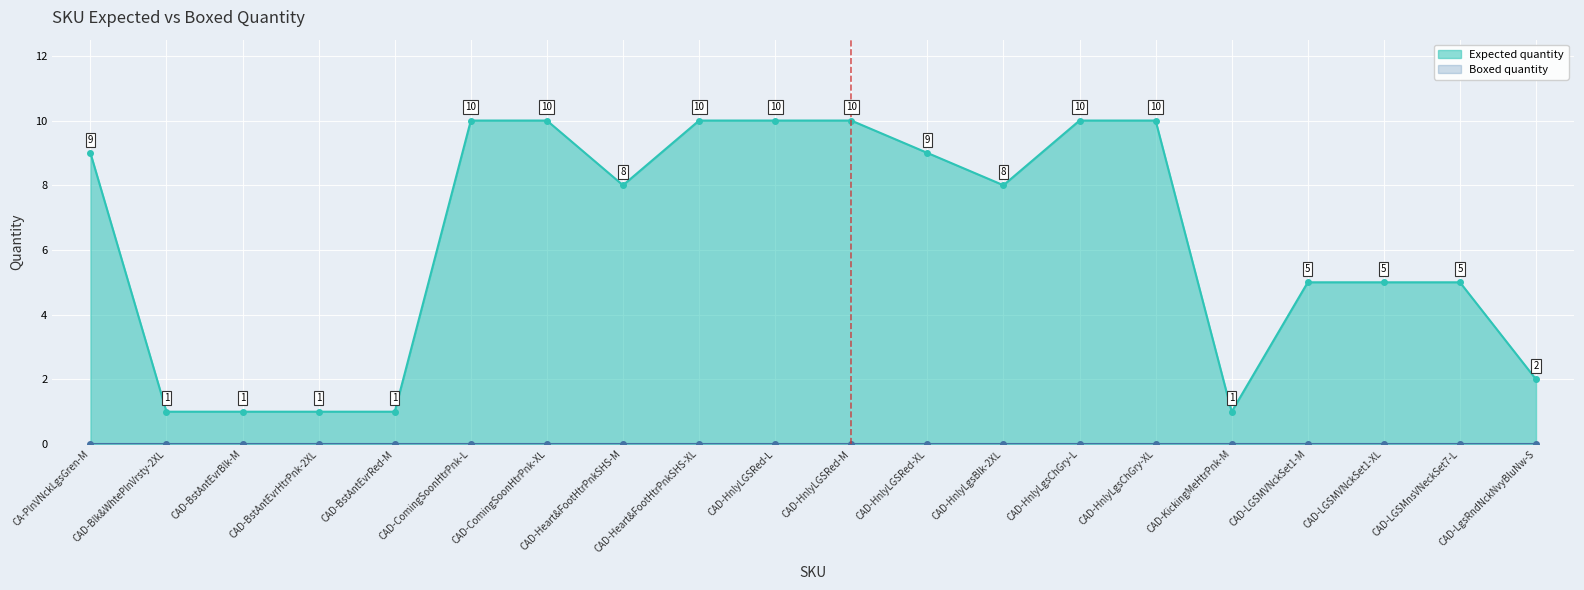

Which has a higher value, CAD-Heart&FootHtrPnkSHS-M or CAD-LGSMnsVNeckSet7-L?

CAD-Heart&FootHtrPnkSHS-M